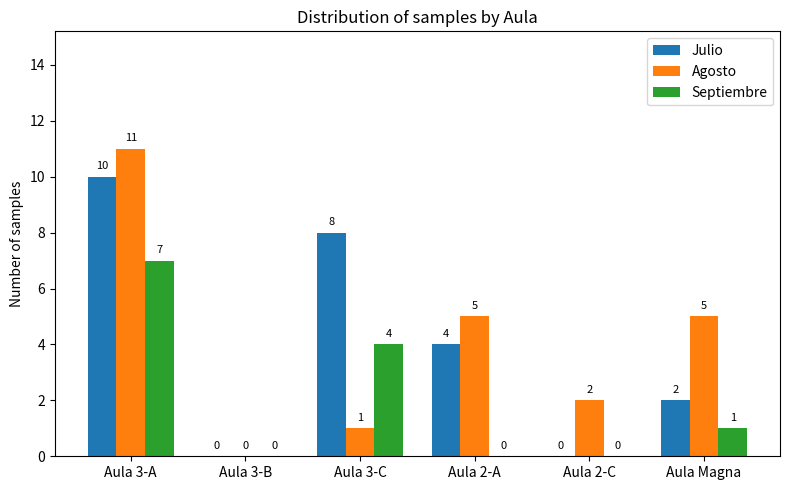

How many values in Agosto are above zero?

5